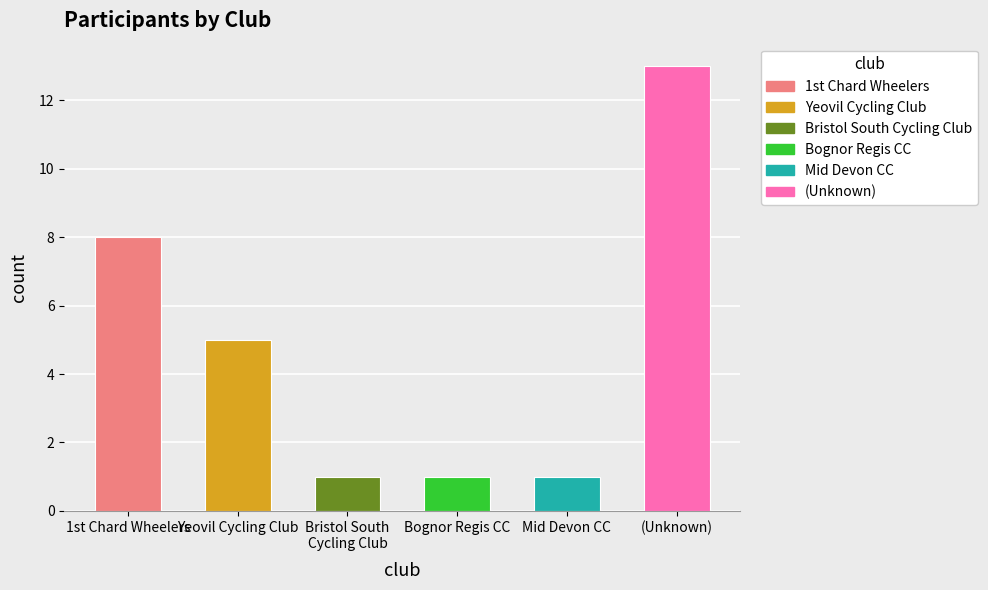

The value at Bognor Regis CC is 2. True or false?

False